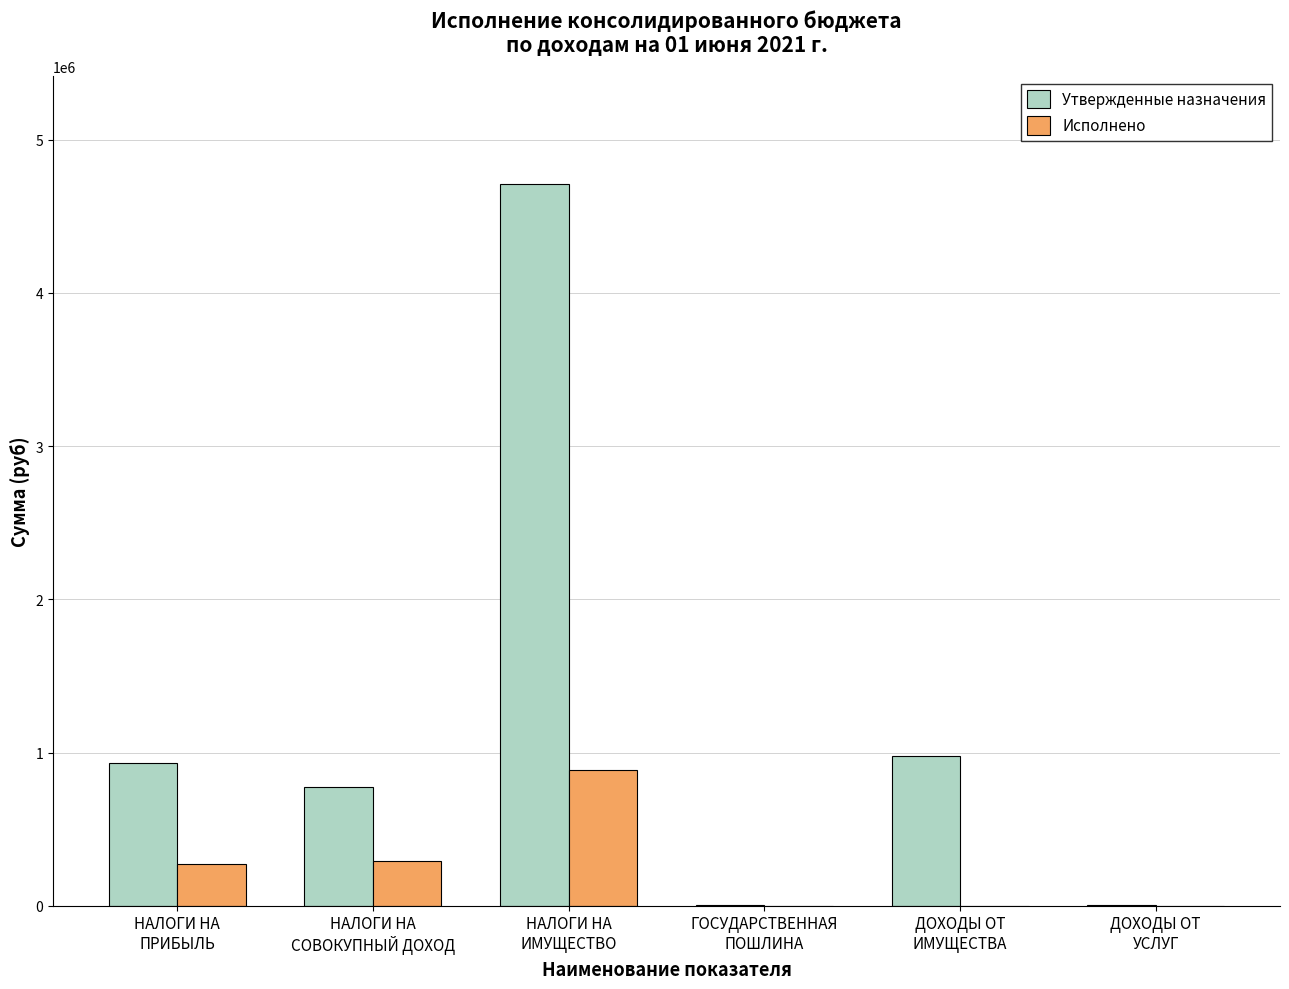

What is the maximum value shown in the chart?

4709100.0